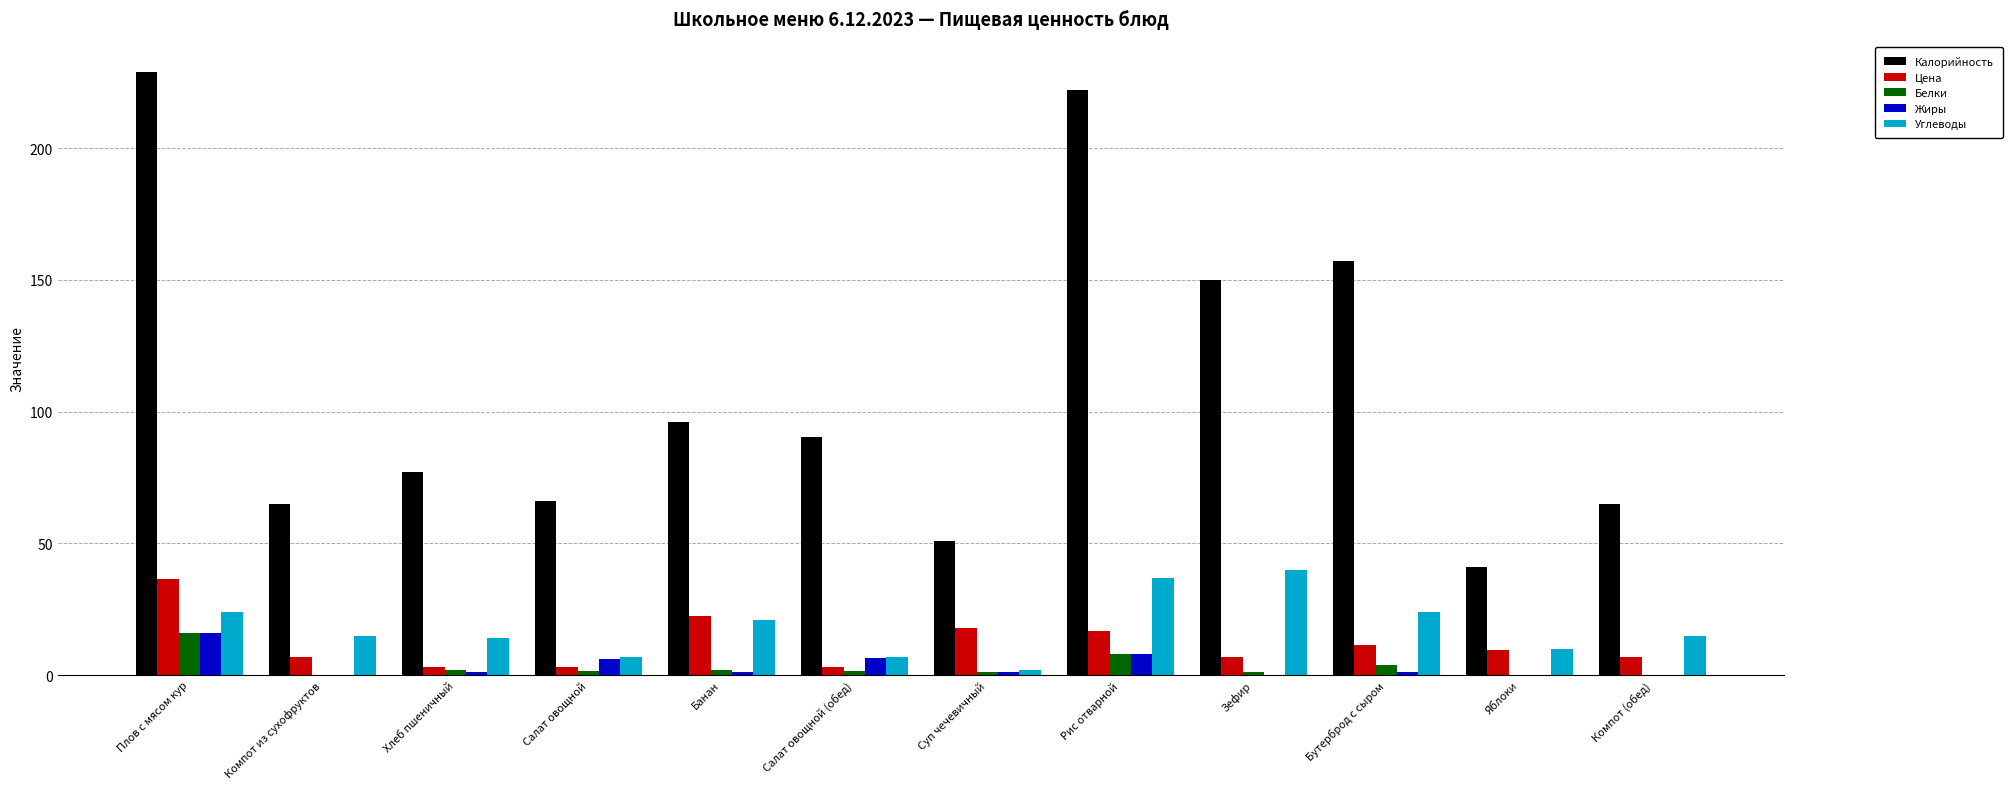

At which category is the sum across all series the highest?

Плов с мясом кур